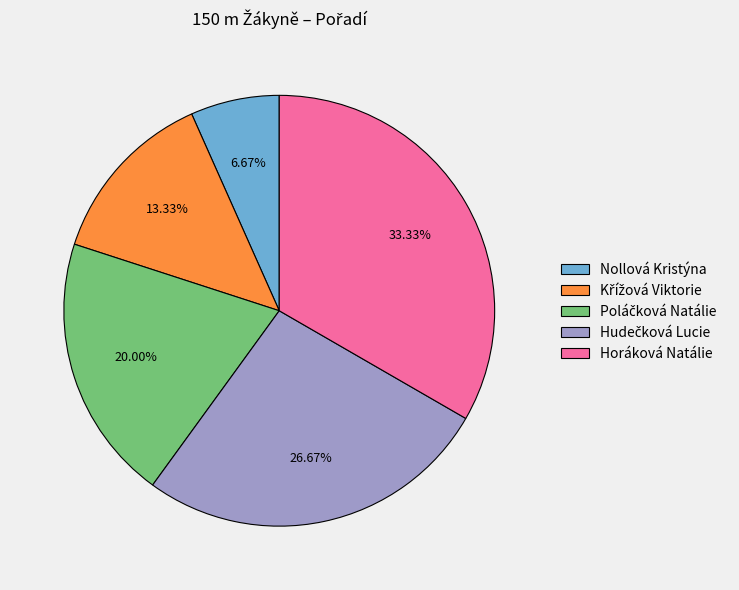

Which slice is the smallest?

Nollová Kristýna